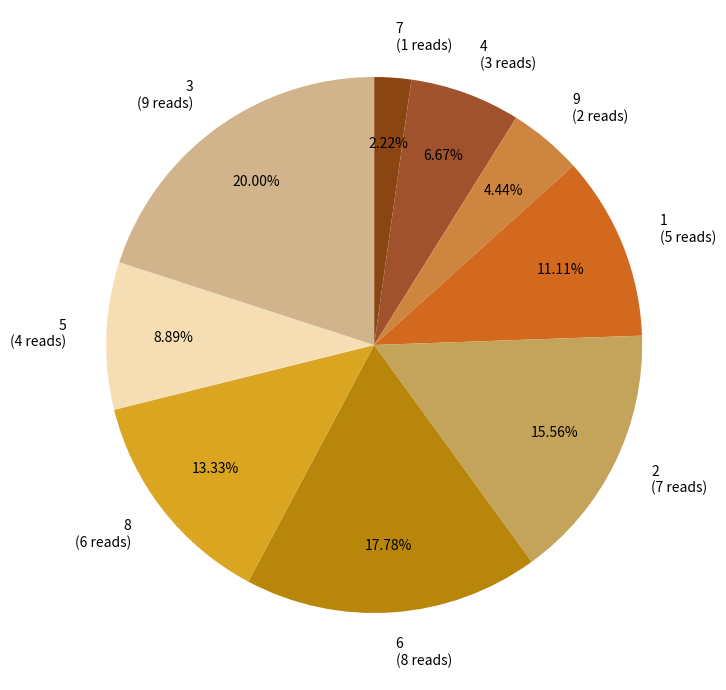

Does any single category account for the majority?

No